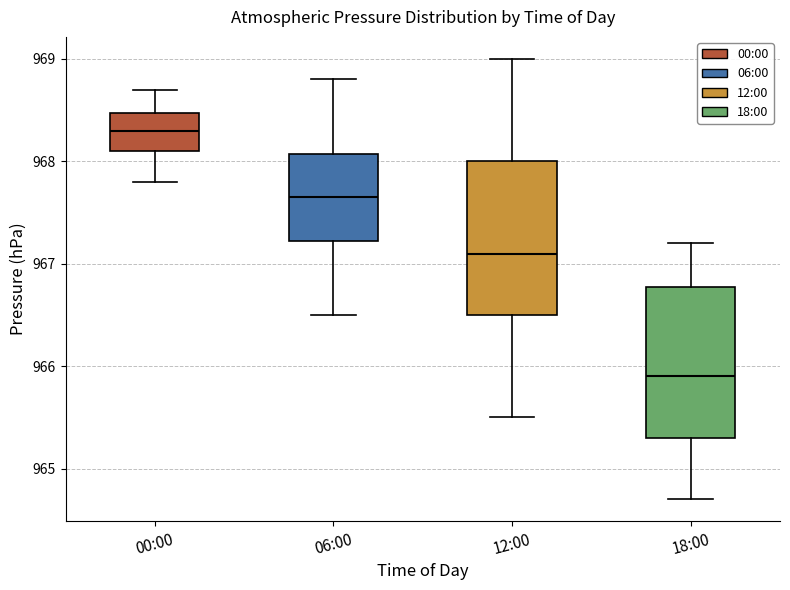

Which box's median line is the lowest?

18:00